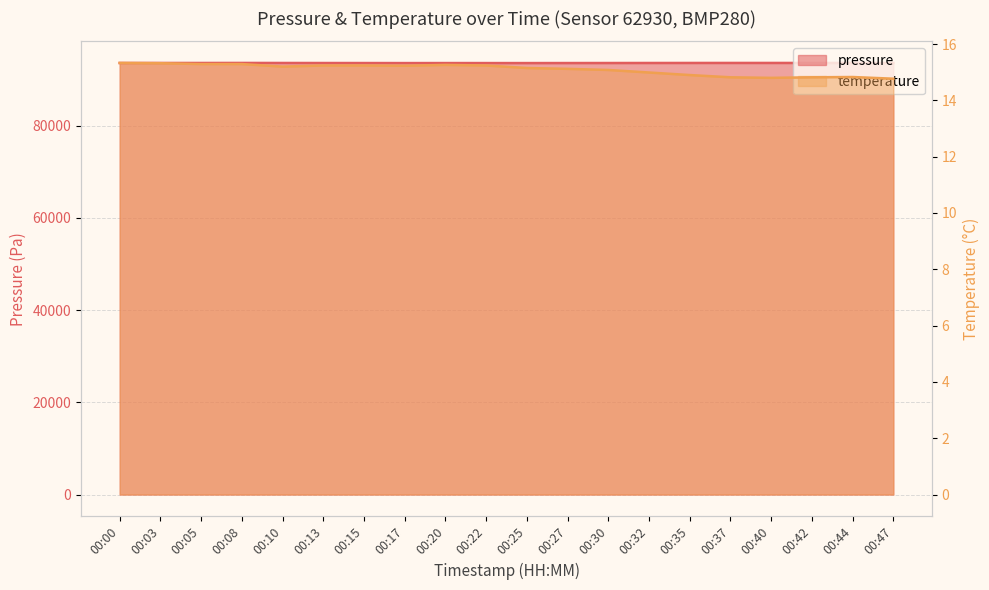

Reading left to right, extract all data points from this chart.

pressure: 93623.8	93631.4	93630.6	93639.0	93631.6	93623.4	93617.8	93610.1	93614.4	93612.2	93610.4	93616.6	93622.7	93629.2	93633.8	93638.2	93638.2	93633.4	93634.8	93633.8
temperature: 15.3	15.3	15.3	15.3	15.2	15.2	15.2	15.2	15.3	15.2	15.2	15.1	15.1	15.0	14.9	14.8	14.8	14.8	14.8	14.8